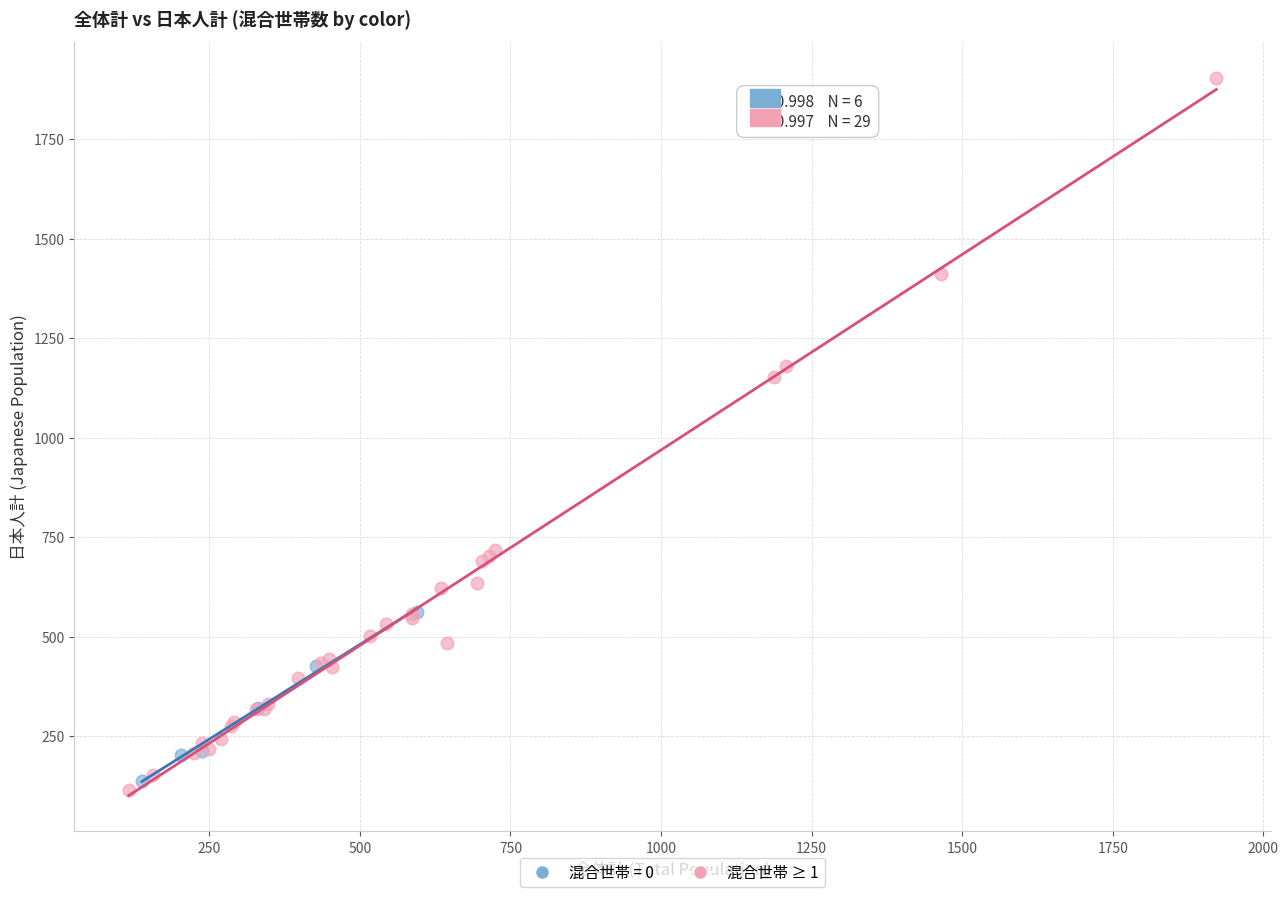

Which series contains the highest Y value?

混合世帯 ≥ 1